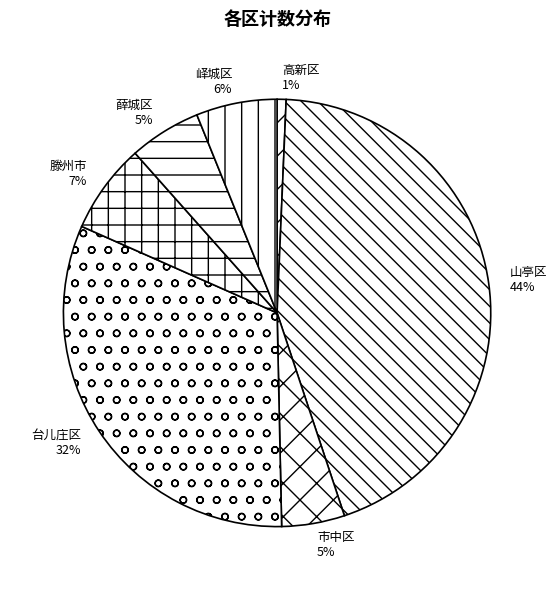

Approximately how many times larger is the value at 滕州市 compared to 市中区?

1.4